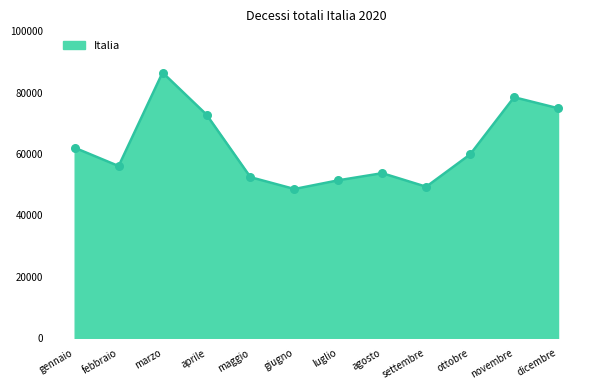

Approximately how many times larger is the value at febbraio compared to giugno?

1.2